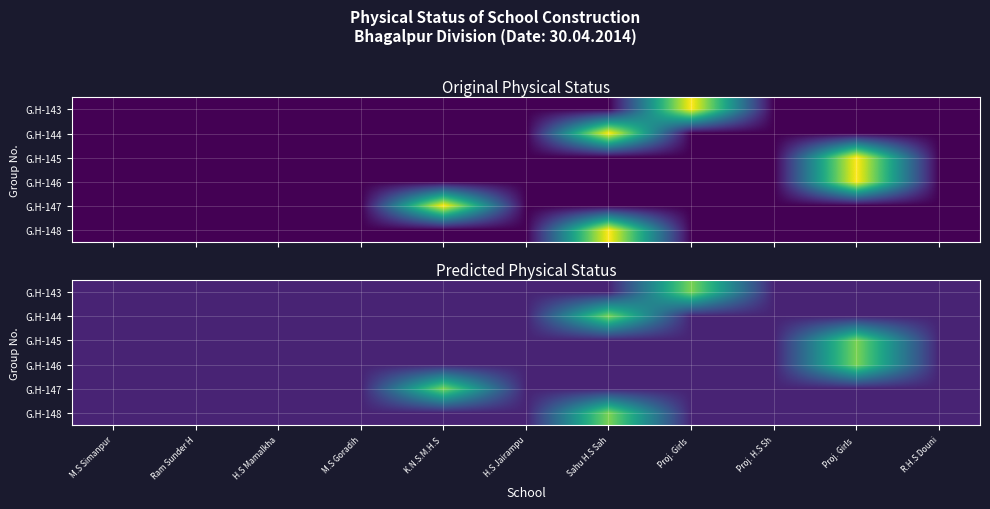

What is the difference between the maximum and minimum values in the G.H-145 series?

0.7